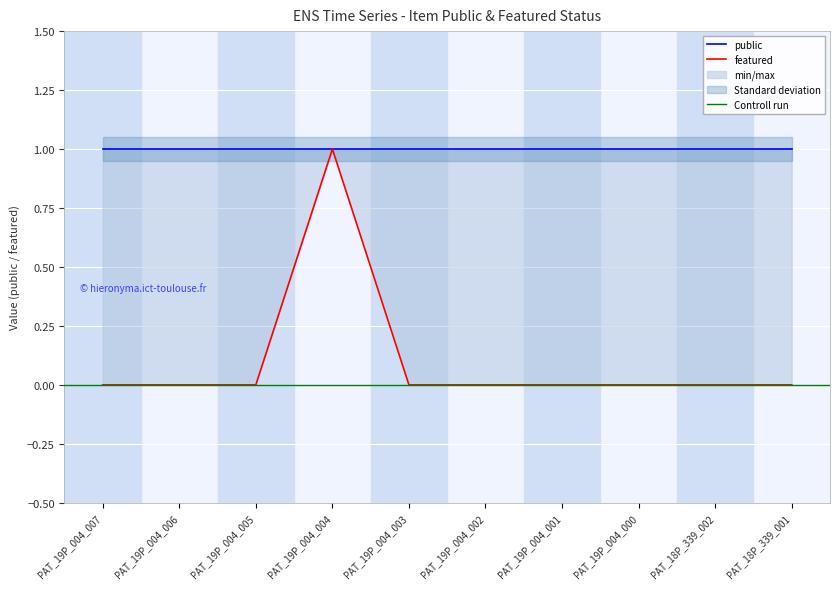

Where is the data nearest to the value 0?

PAT_19P_004_007